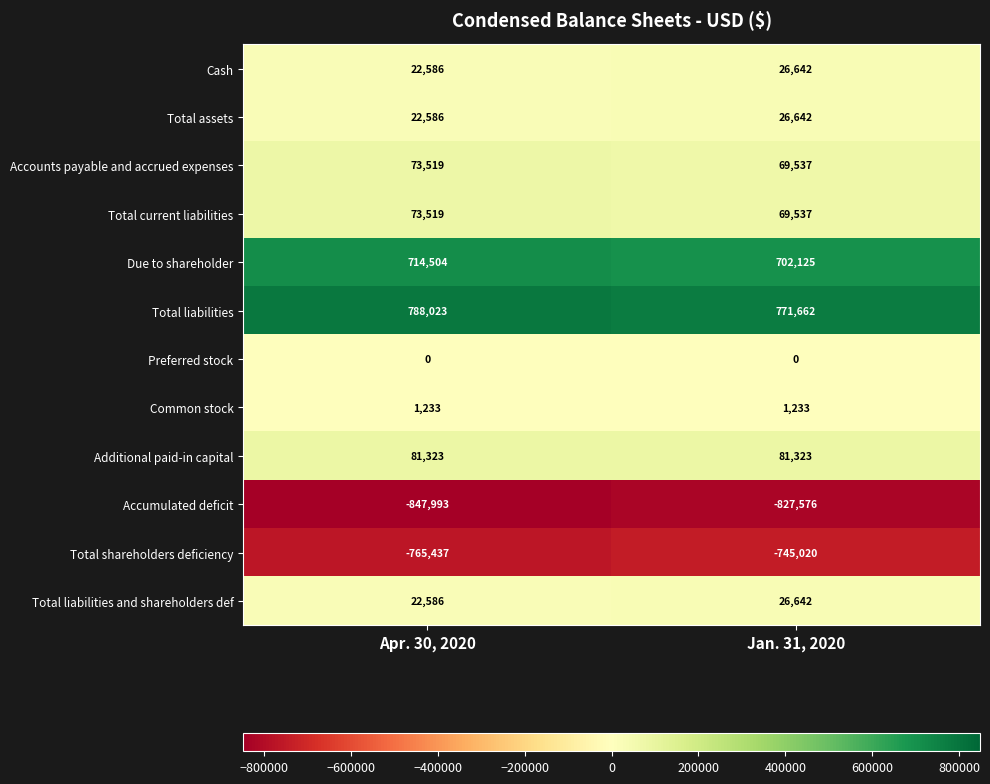

At how many categories does at least one series exceed 439163?

2